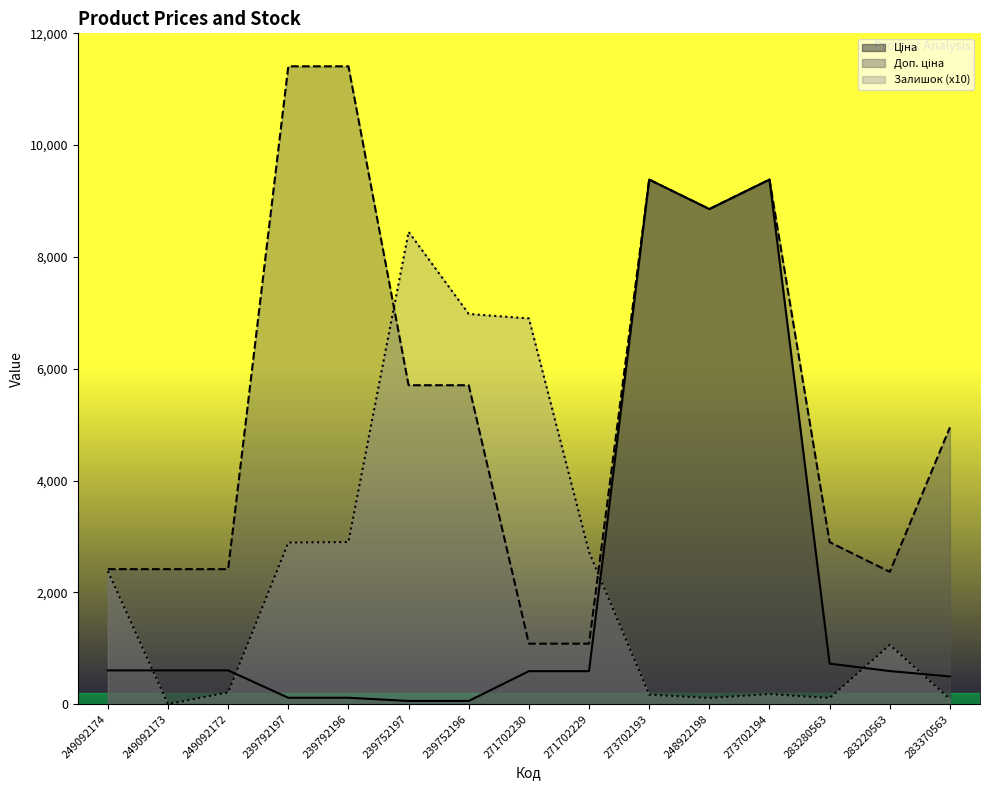

What is the sum of all Ціна values?

32768.9